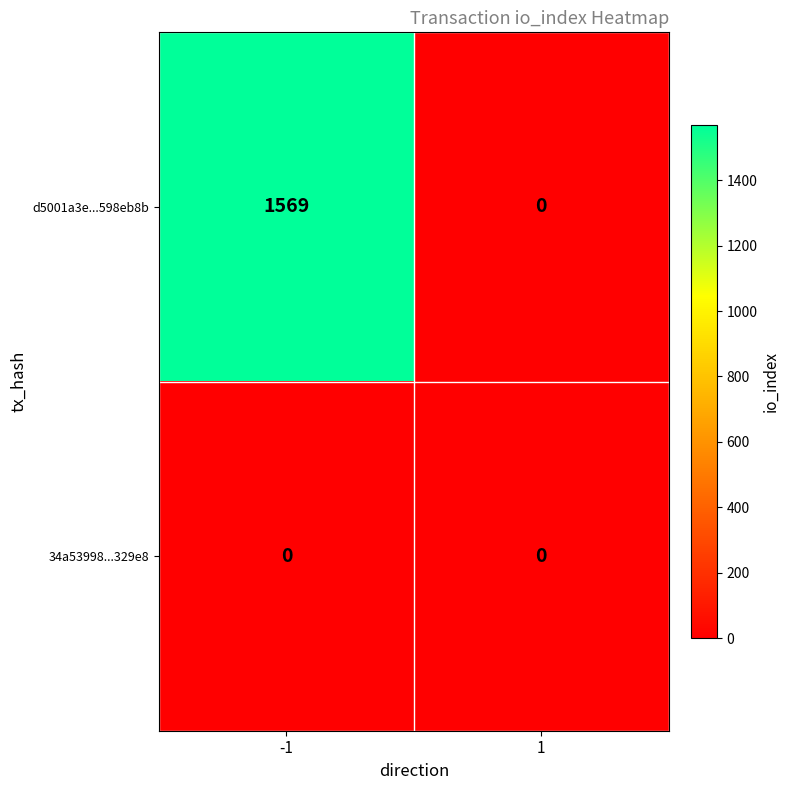

What is the greatest value displayed?

1569